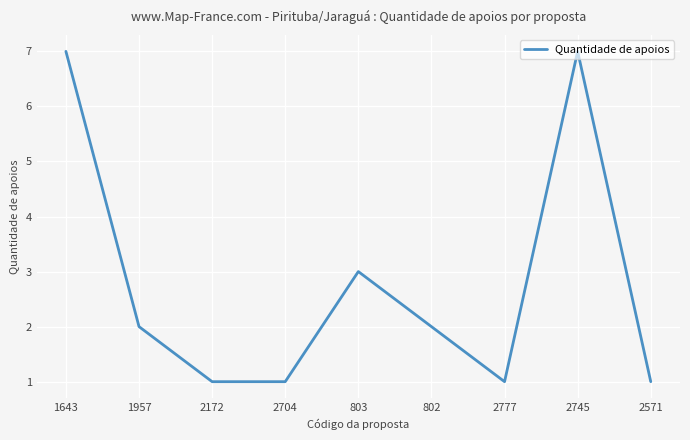

What is the greatest value displayed?

7